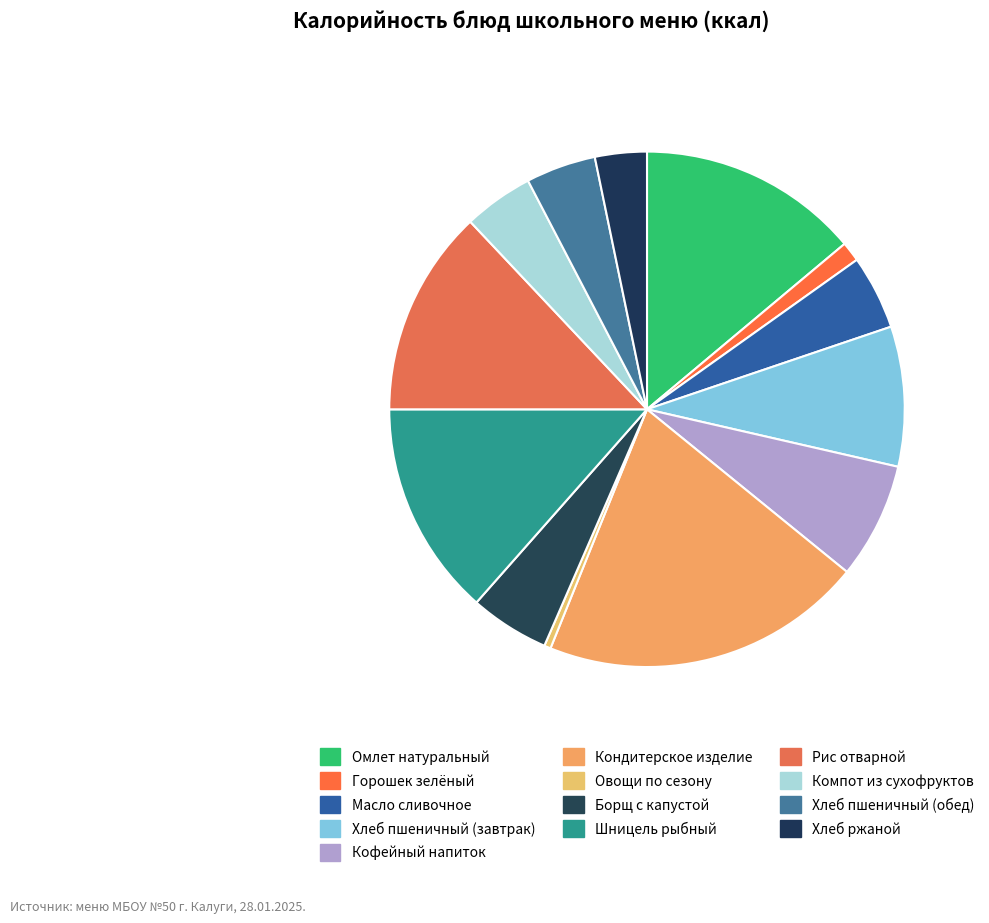

Is there a majority slice in this chart?

No